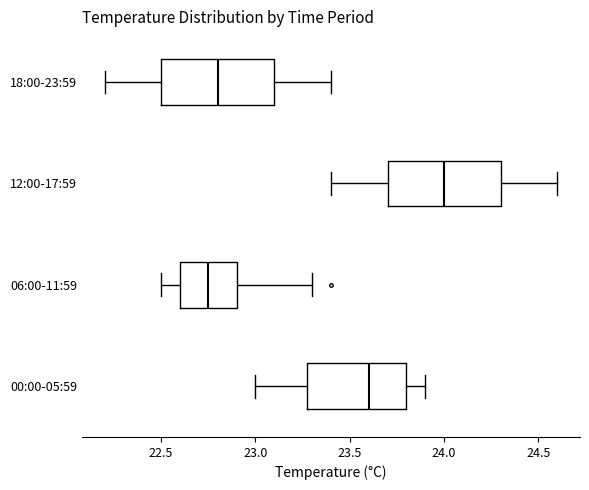

Reading bottom to top, read every box against the x-axis: the position of its median line, the range the box covers, and the ends of its whiskers. The values are not printed on the chart, so give them approximately, as read against the axis.

00:00-05:59: median 23.60, box 23.30 to 23.80, whiskers 23.00 to 23.90
06:00-11:59: median 22.75, box 22.60 to 22.90, whiskers 22.50 to 23.30
12:00-17:59: median 24.00, box 23.70 to 24.30, whiskers 23.40 to 24.60
18:00-23:59: median 22.80, box 22.50 to 23.10, whiskers 22.20 to 23.40